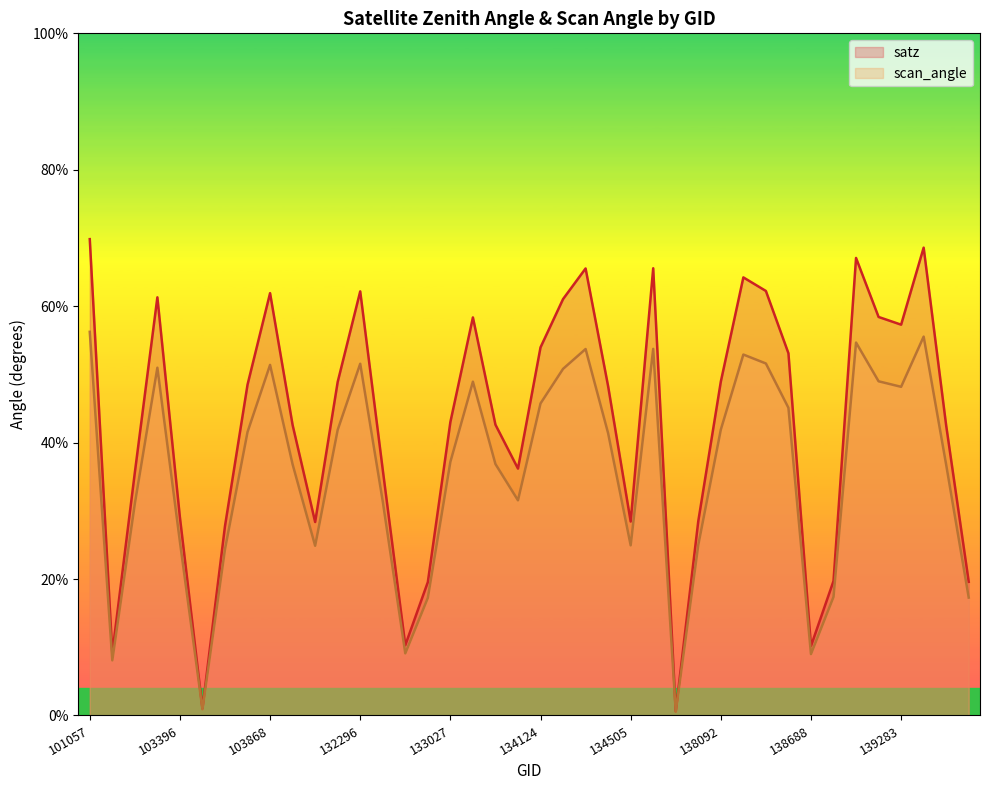

True or false: scan_angle has more than 0 interior local peaks.

True